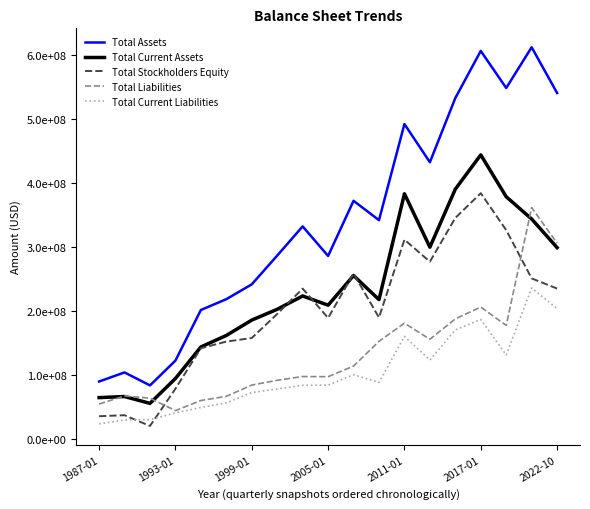

What is the minimum value shown in the chart?

20000000